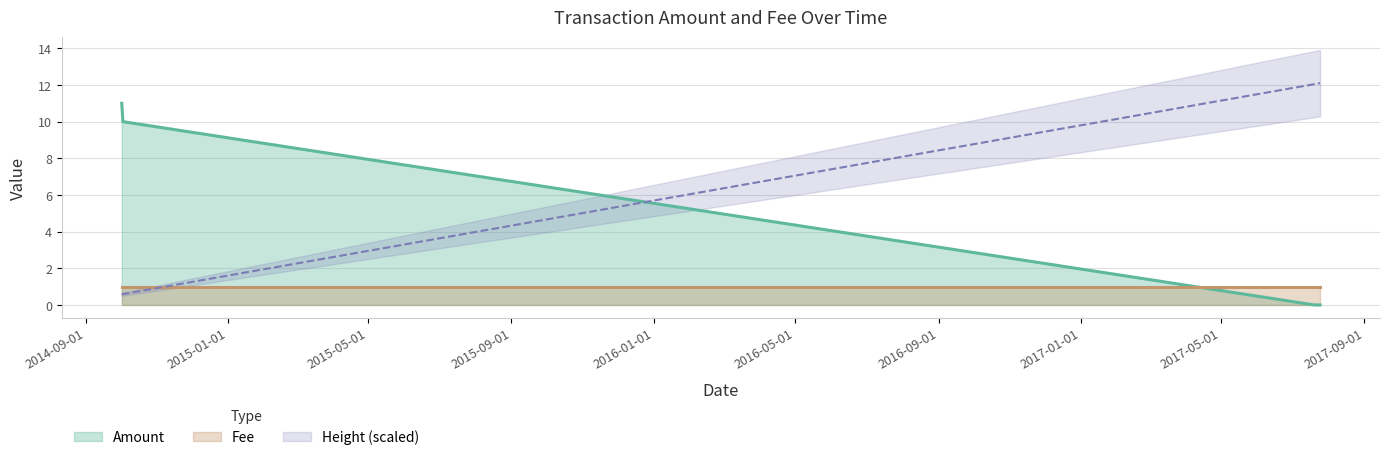

What is the difference between the maximum and minimum values?

11